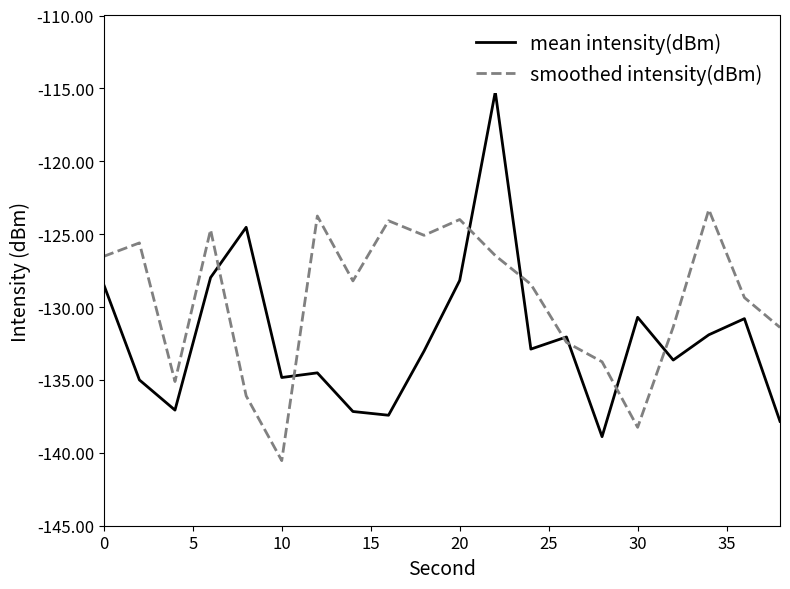

True or false: mean intensity(dBm) and smoothed intensity(dBm) intersect in this chart.

True